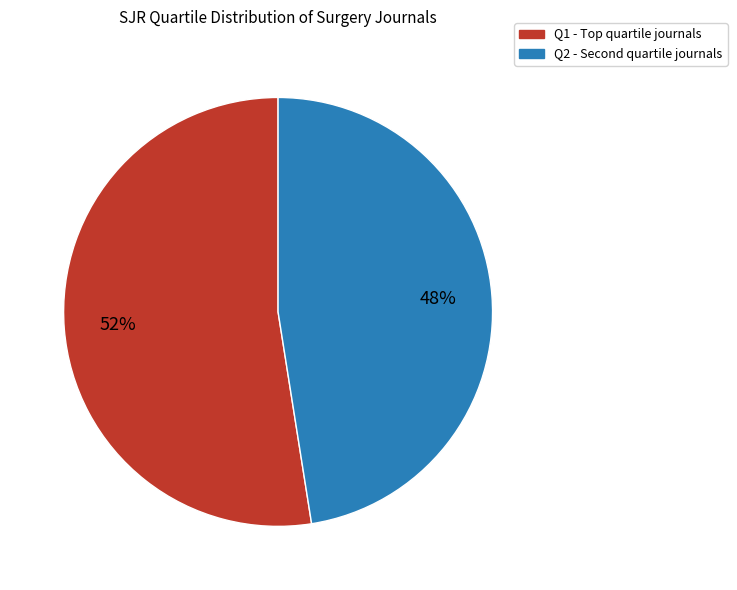

Does any single category account for the majority?

Yes